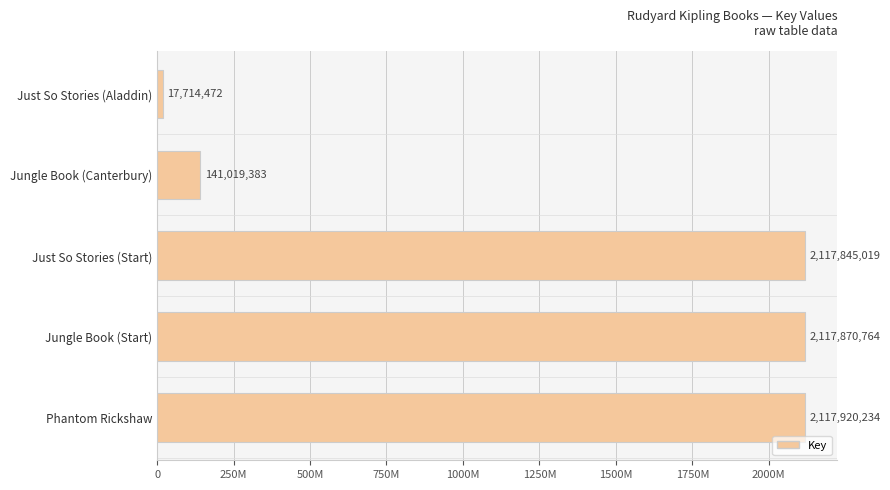

Are the bars horizontal?

Yes